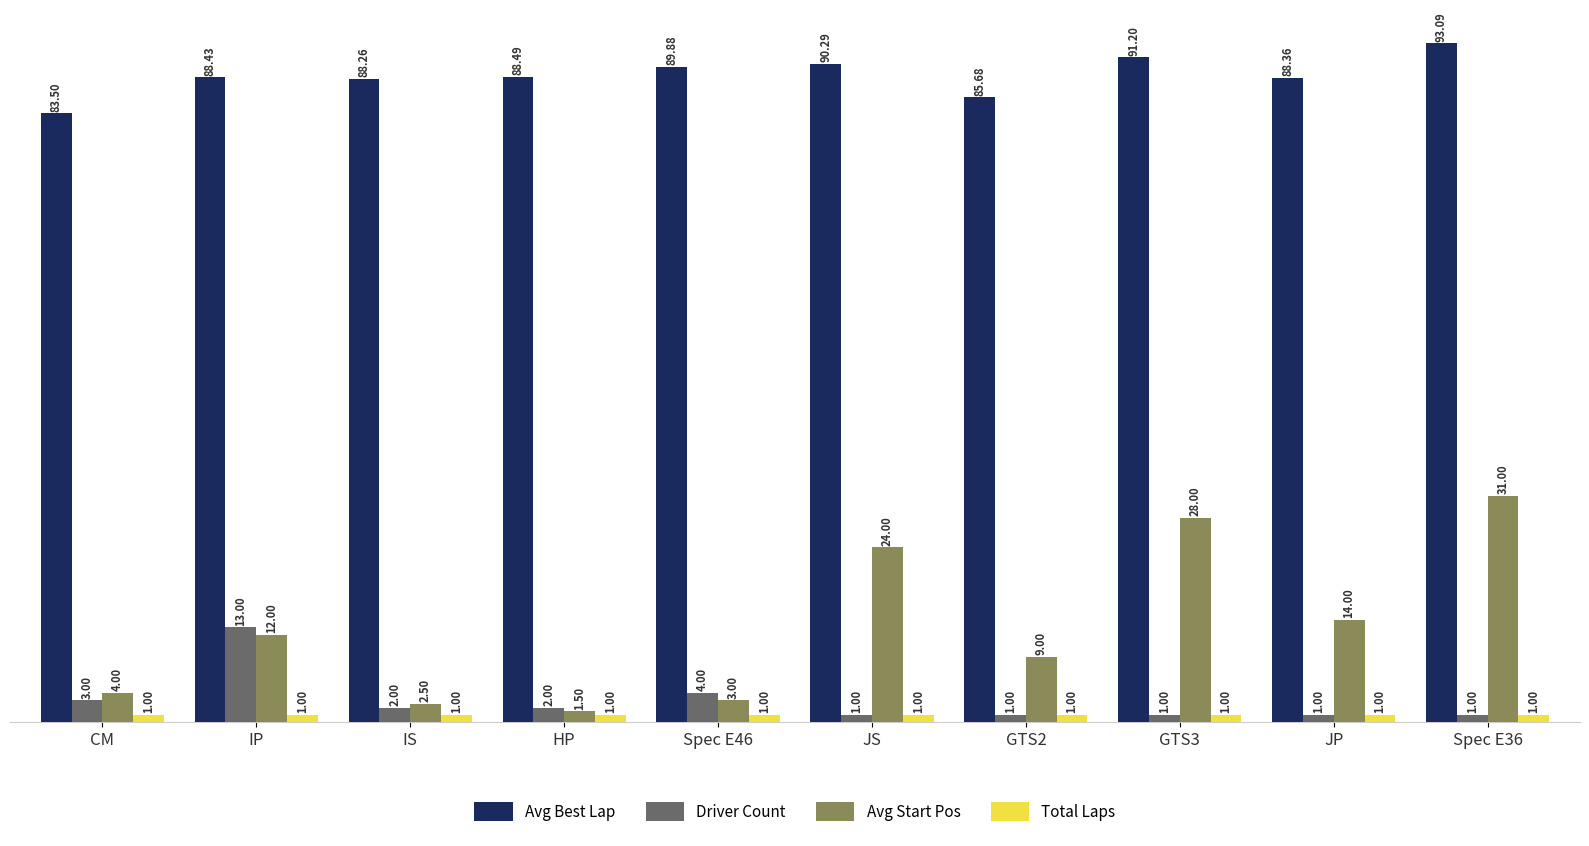

How many series are shown in this chart?

4